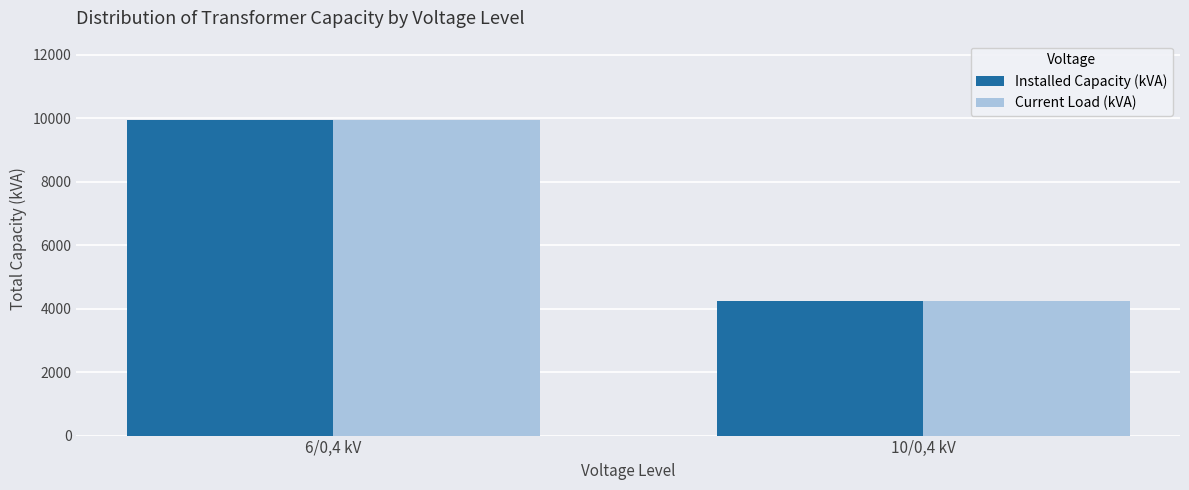

Does the chart contain stacked bars?

No